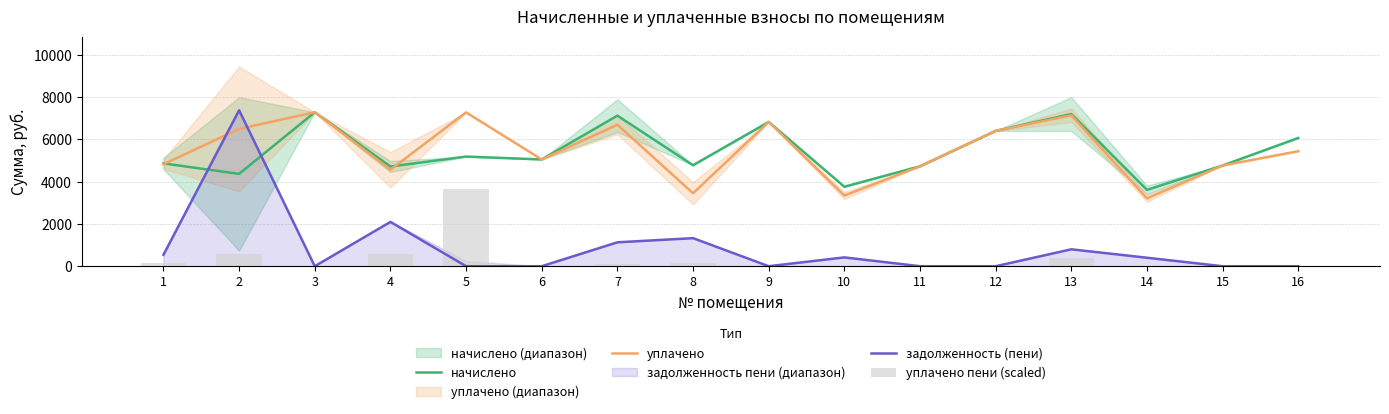

What is the value of the задолженность (пени) bar at the 1st from the left?

541.0